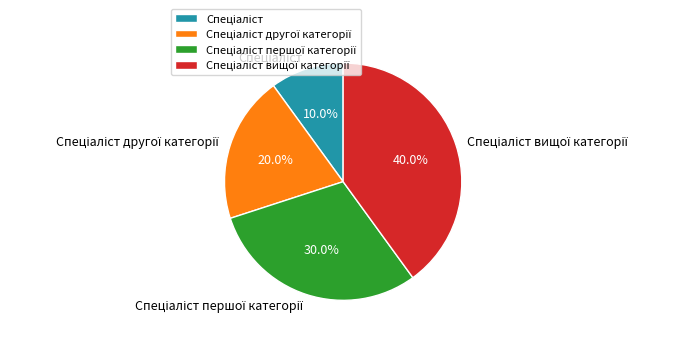

Is there a majority slice in this chart?

No